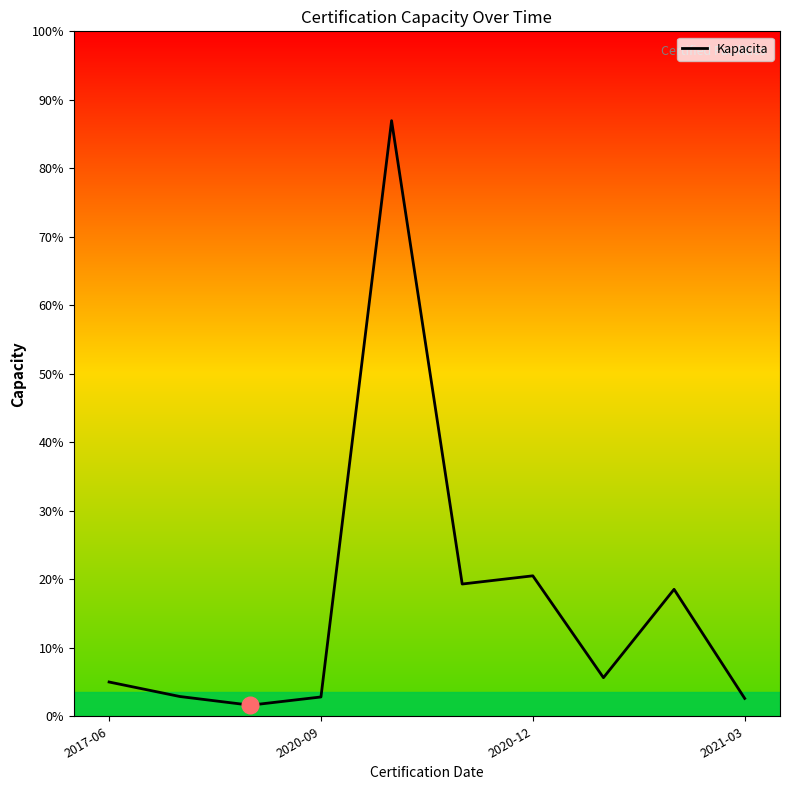

Does the chart display data point markers on the line(s)?

No